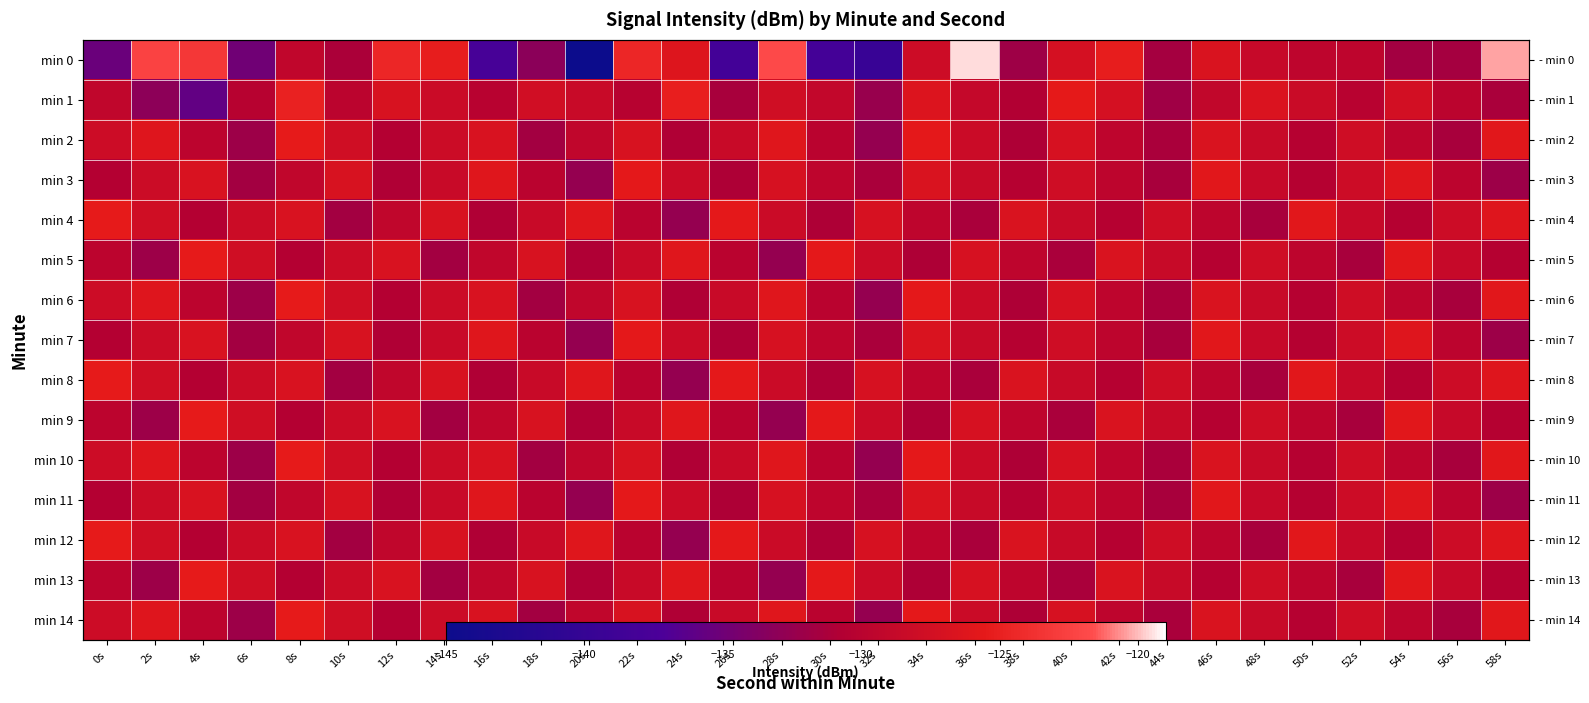

Which series has the widest spread of values?

min 0